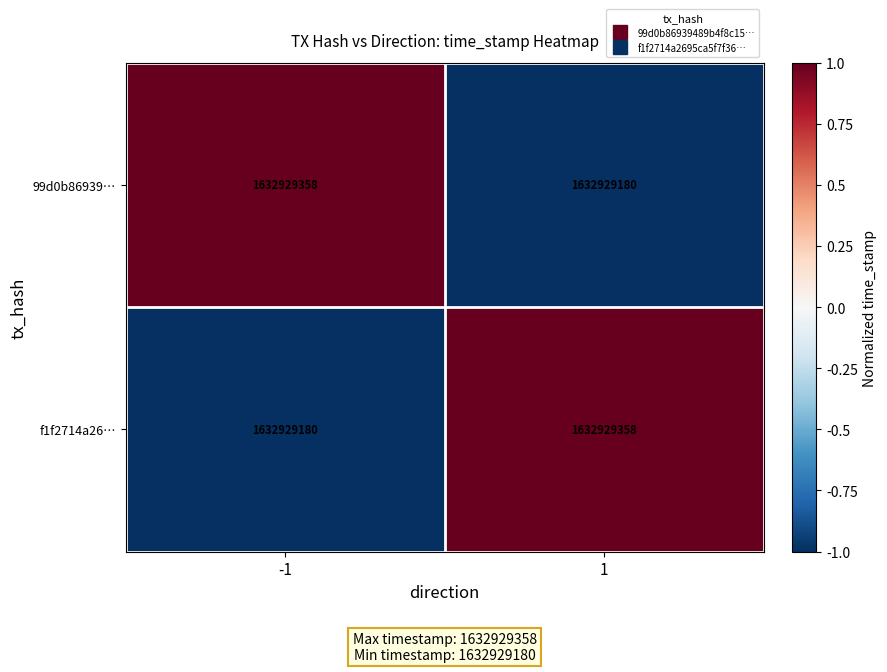

The value of 99d0b86939… at 1 is -1. True or false?

True